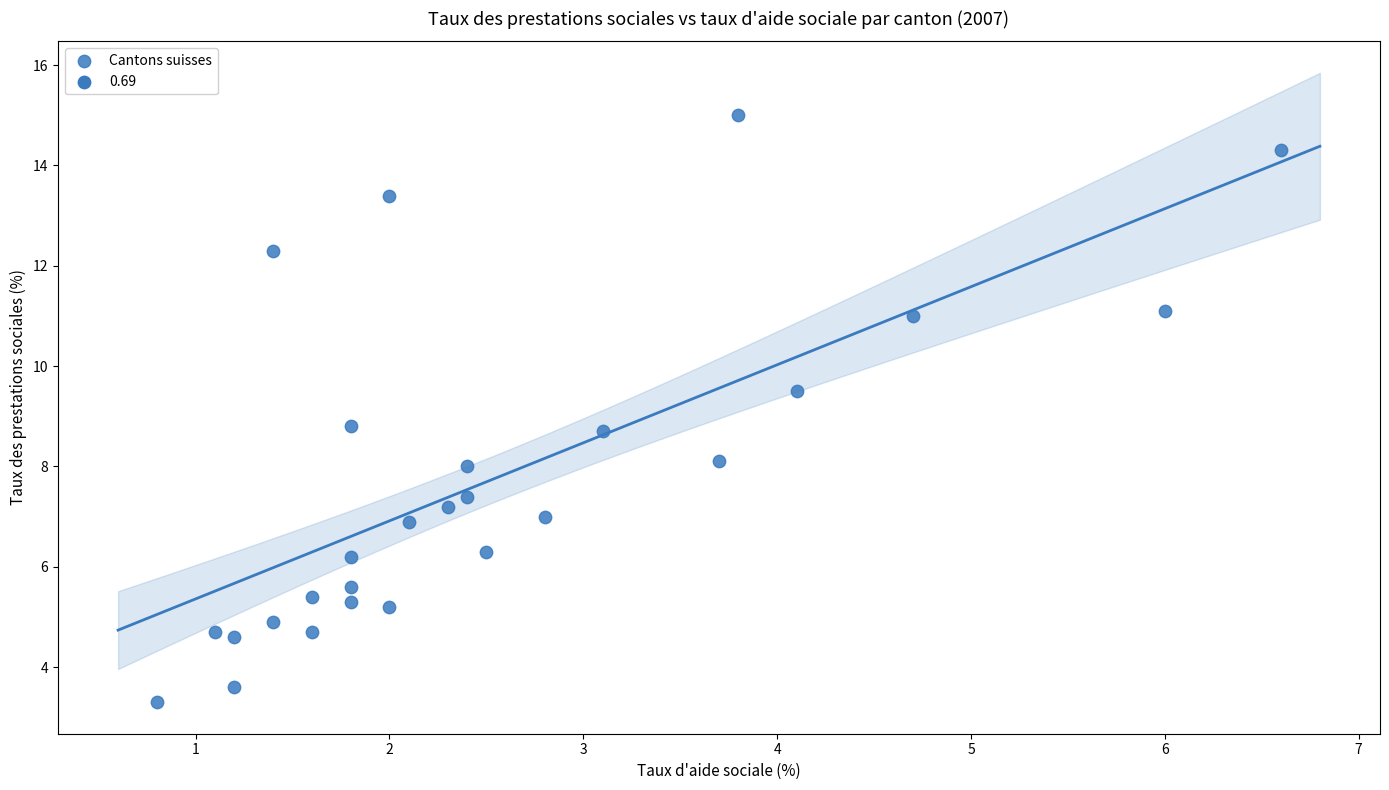

What is the range of X values (max minus min)?

5.8